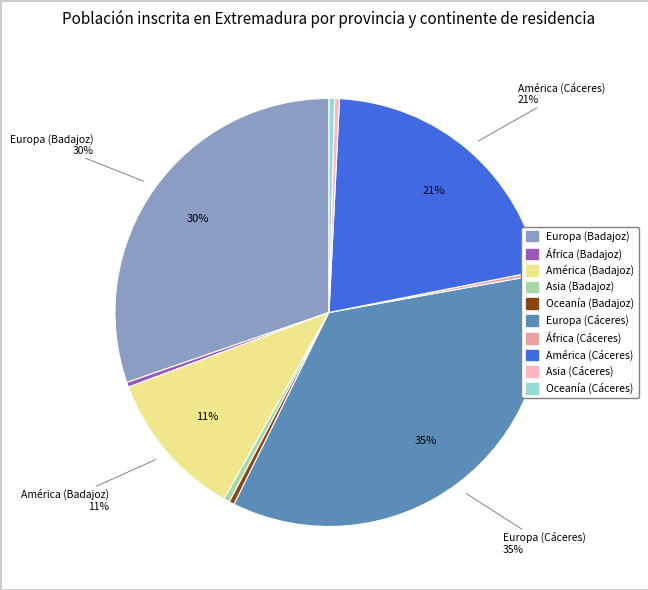

Which slice is the largest?

Europa (Cáceres)